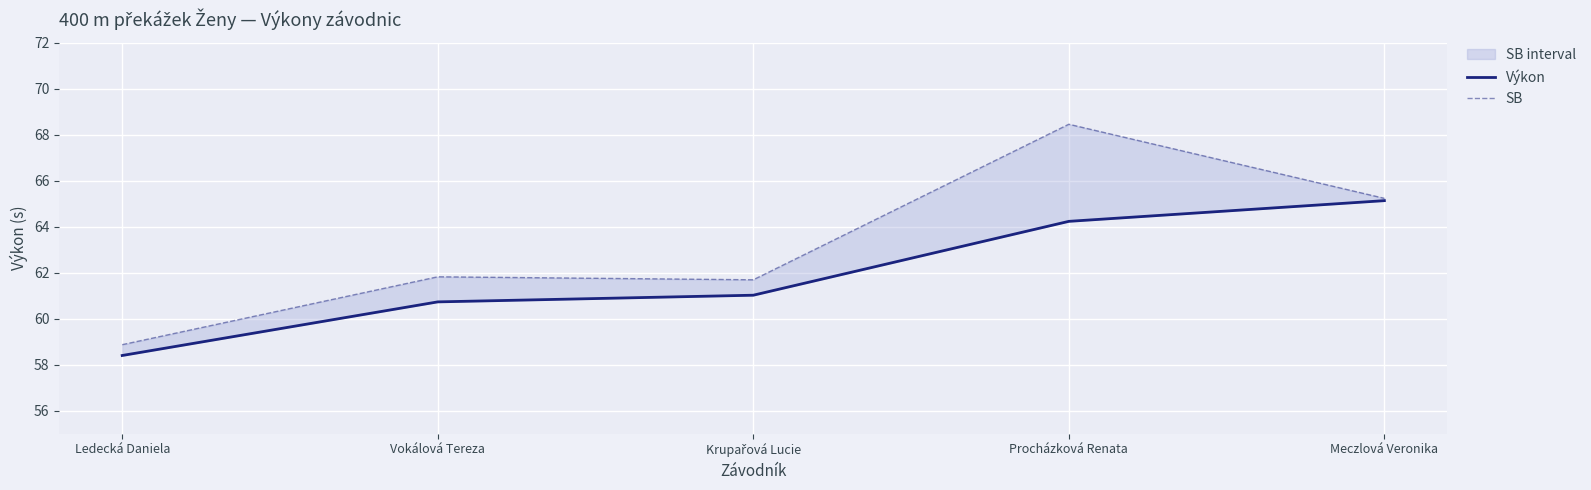

What position from the right is Ledecká Daniela?

5